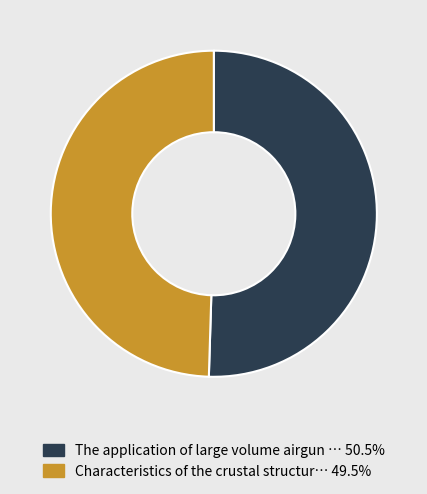

Do The application of large volume airgun … 50.5% and Characteristics of the crustal structur… 49.5% together represent more than half of the pie?

Yes